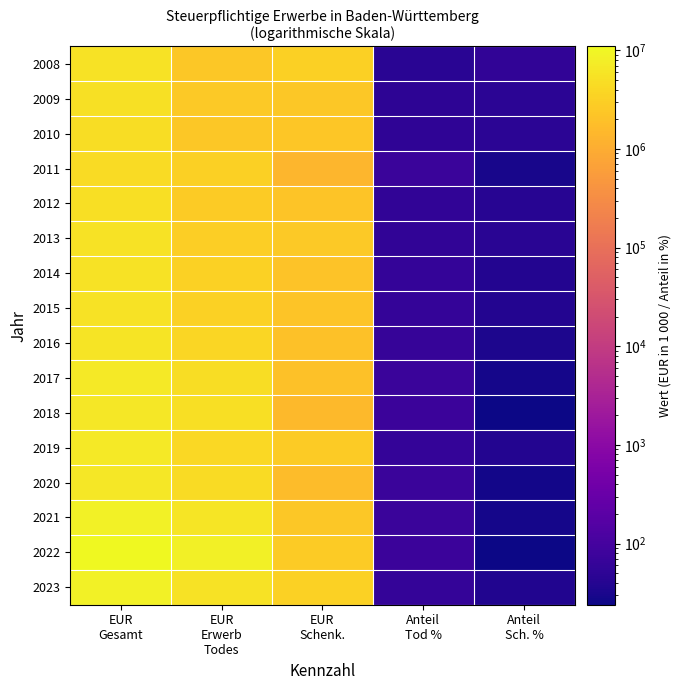

Rank the series by their maximum value, from lowest to highest.

2011, 2010, 2012, 2009, 2014, 2015, 2013, 2008, 2016, 2020, 2018, 2017, 2019, 2021, 2023, 2022